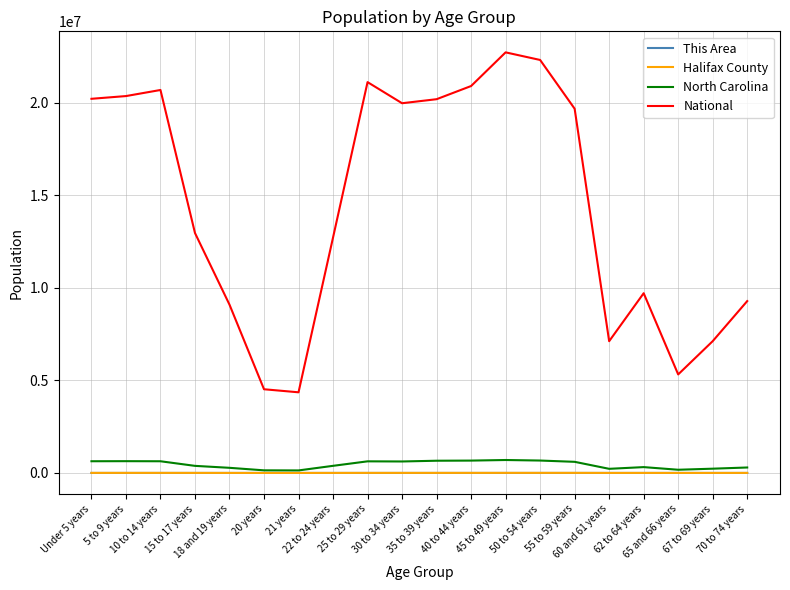

The value of This Area at 67 to 69 years is 178. True or false?

True